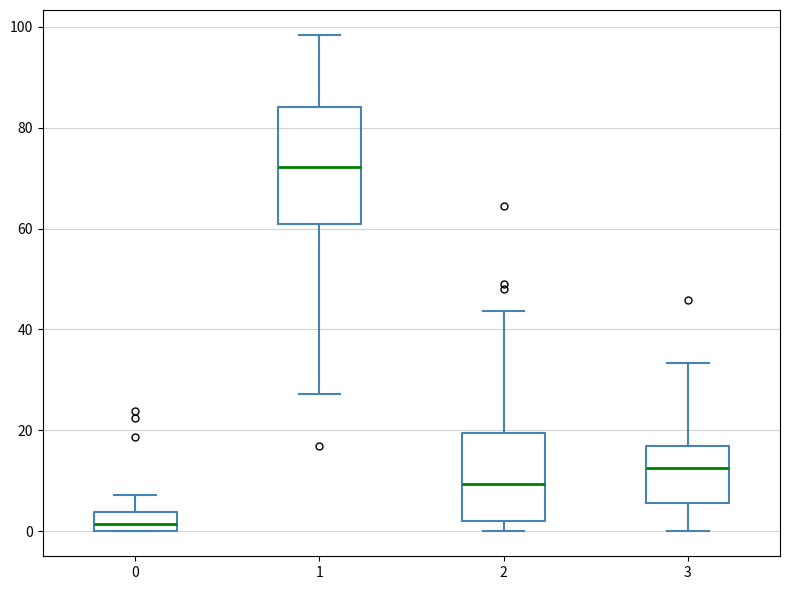

Which box has the highest median line?

1